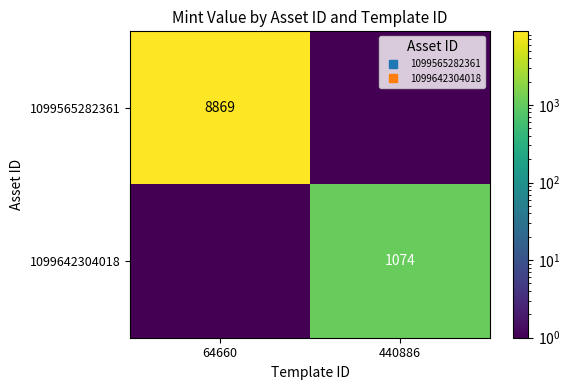

The value of 1099642304018 at 440886 is 1797.6. True or false?

False